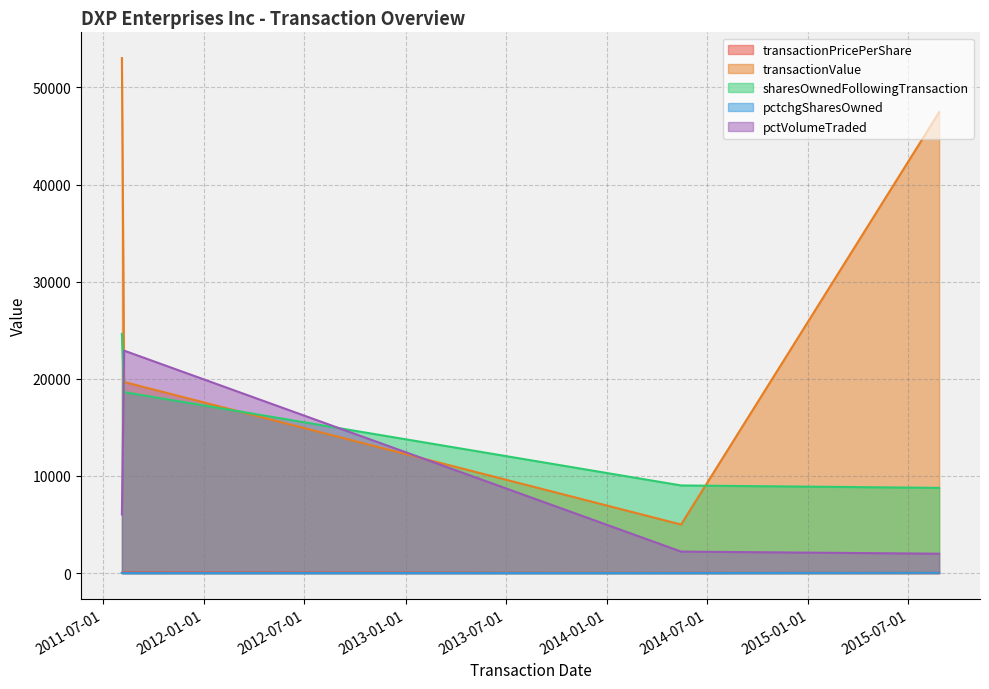

Between which two adjacent categories do pctchgSharesOwned and transactionPricePerShare first intersect?

2014-05-15 and 2015-08-26